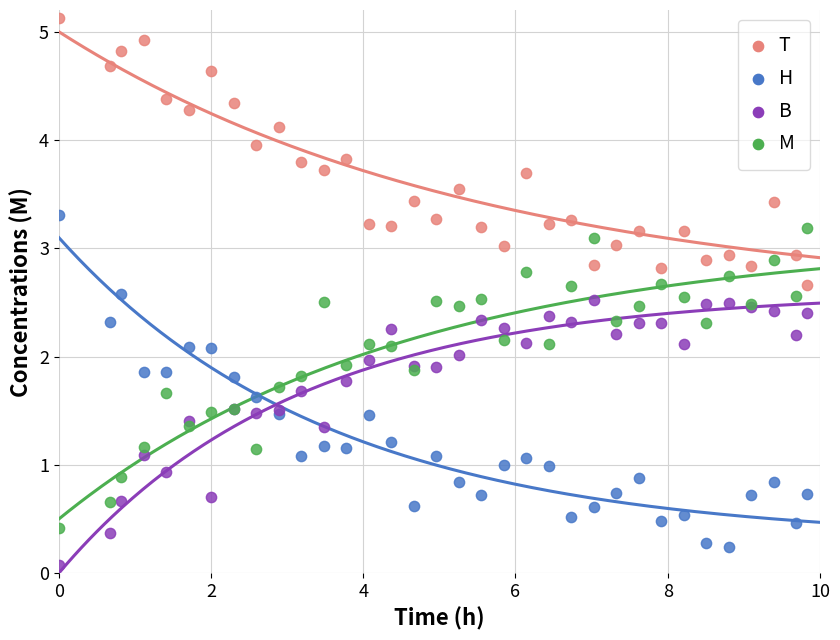

What is the X range (max minus min) for the scatter plot?

9.8